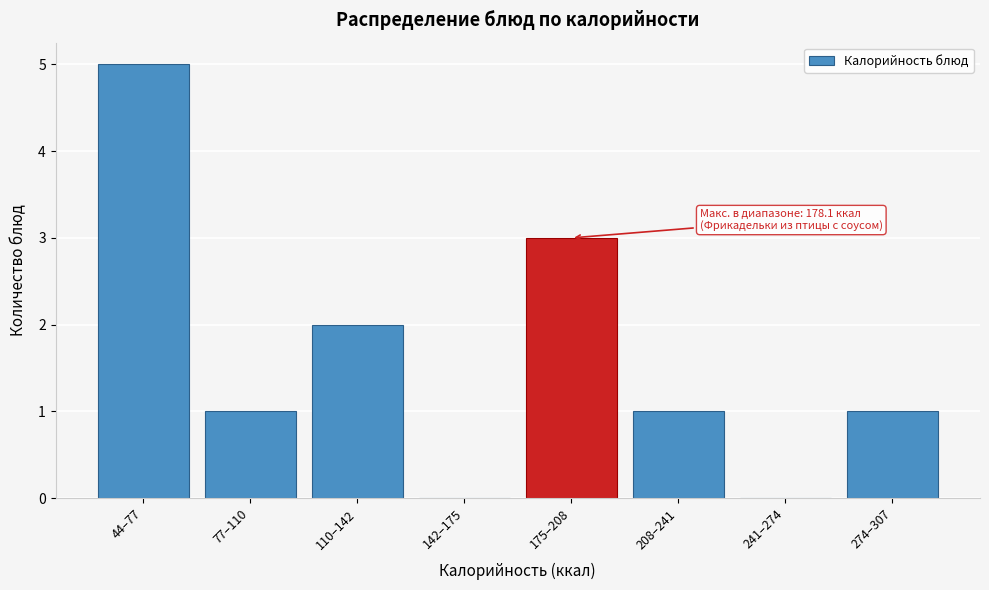

Reading left to right, what are all the values shown in this chart?

44–77=5	77–110=1	110–142=2	142–175=0	175–208=3	208–241=1	241–274=0	274–307=1